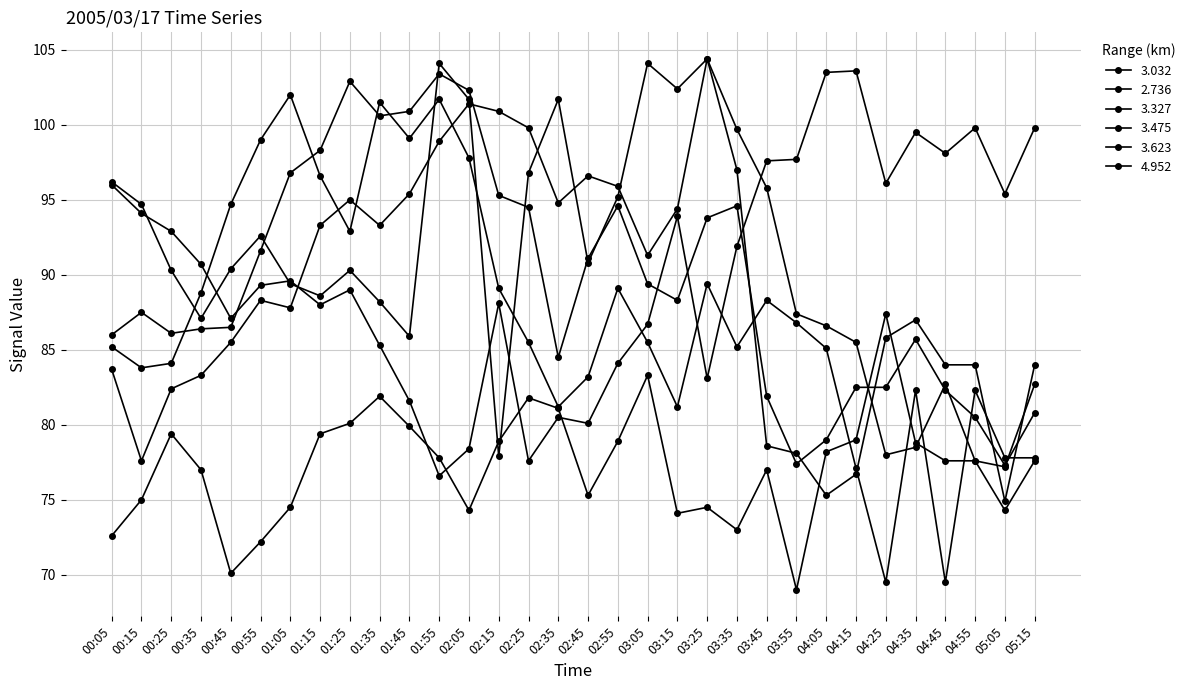

Which category has the highest value in the 3.475 series?

01:55